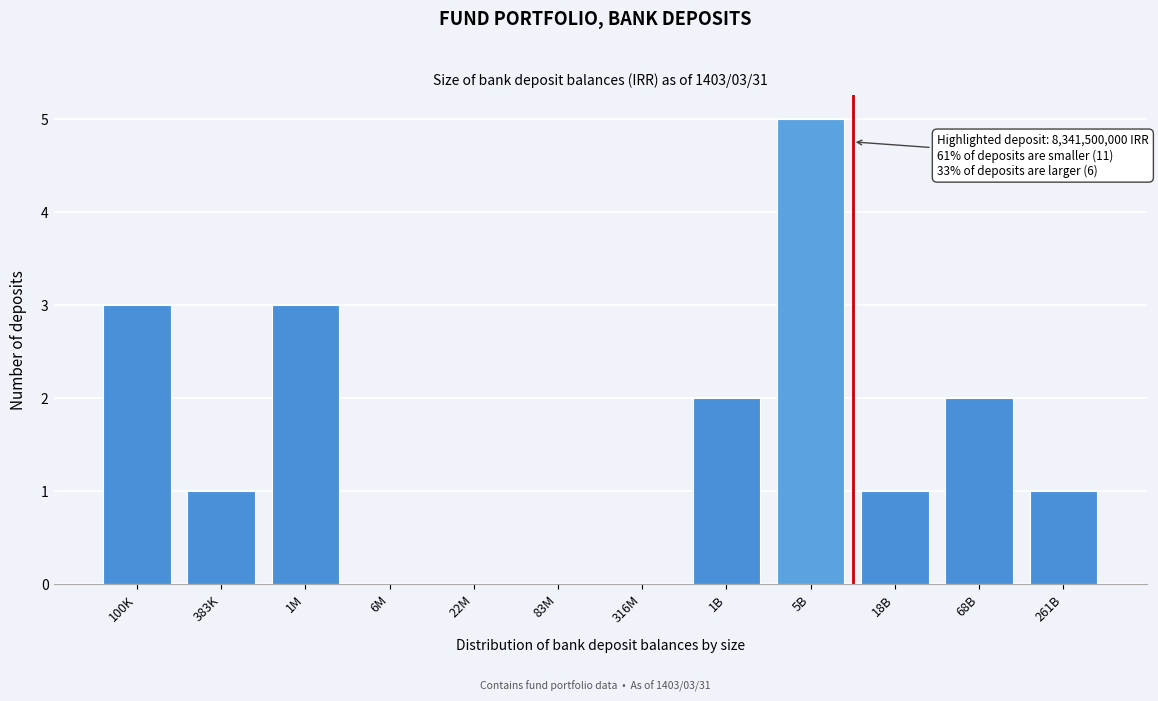

Reading left to right, transcribe all the data shown in this chart.

100K=3	383K=1	1M=3	6M=0	22M=0	83M=0	316M=0	1B=2	5B=5	18B=1	68B=2	261B=1